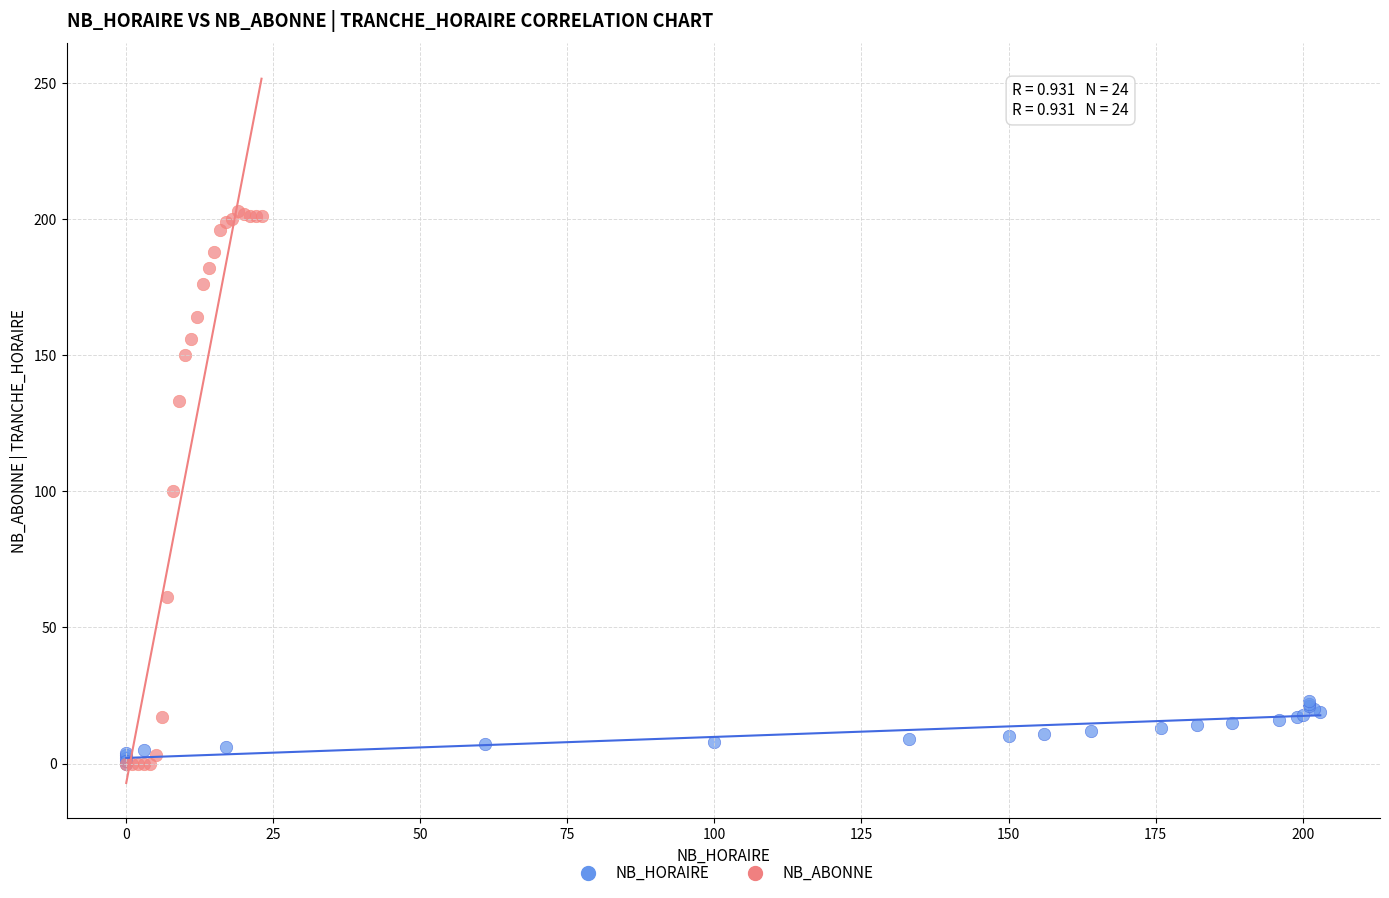

Which series has the largest Y range (max minus min)?

NB_ABONNE